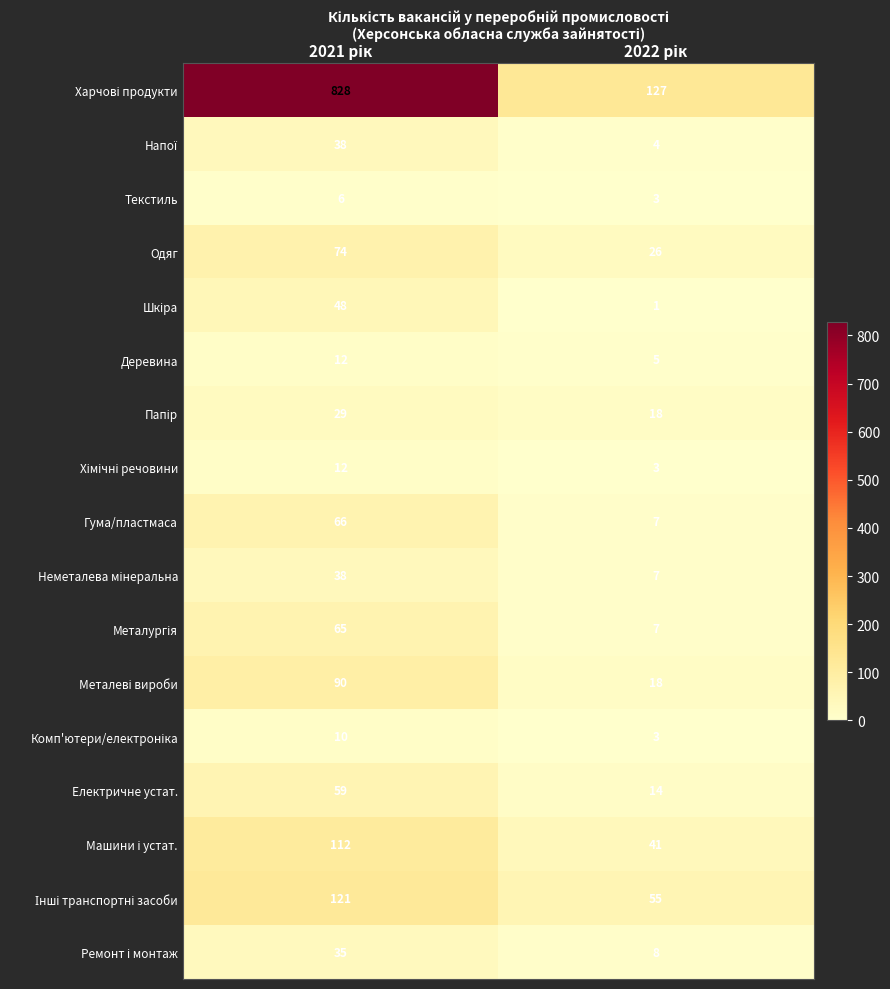

What is the difference between the maximum and minimum values in the Гума/пластмаса series?

59